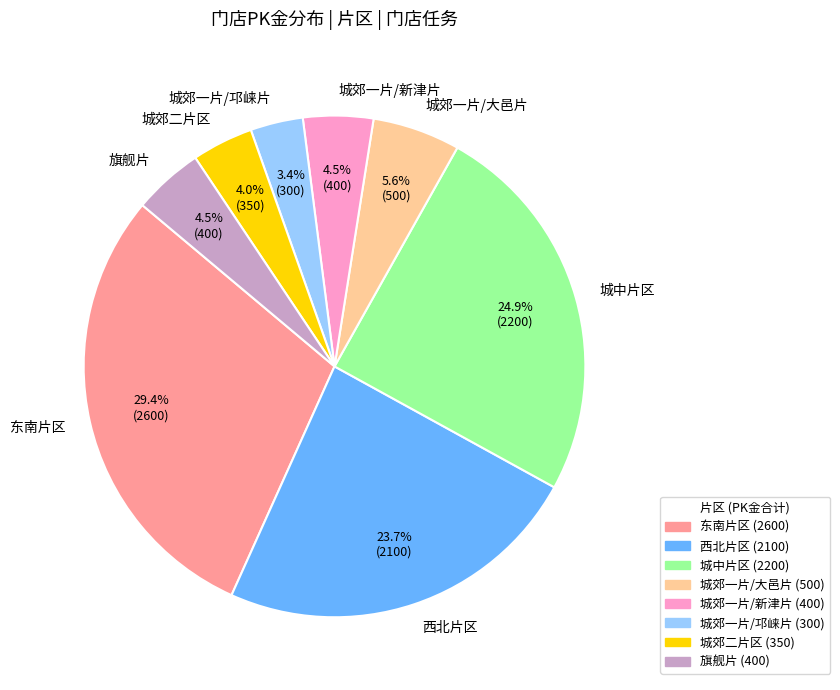

Approximately how many times larger is the value at 城郊一片/新津片 compared to 旗舰片?

1.0